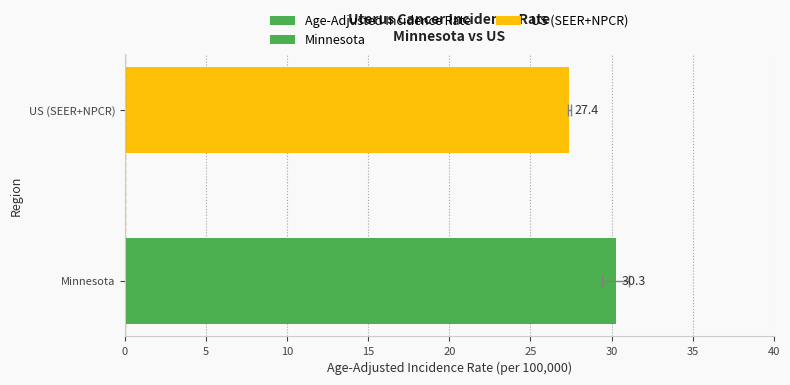

What is the average value?

28.9